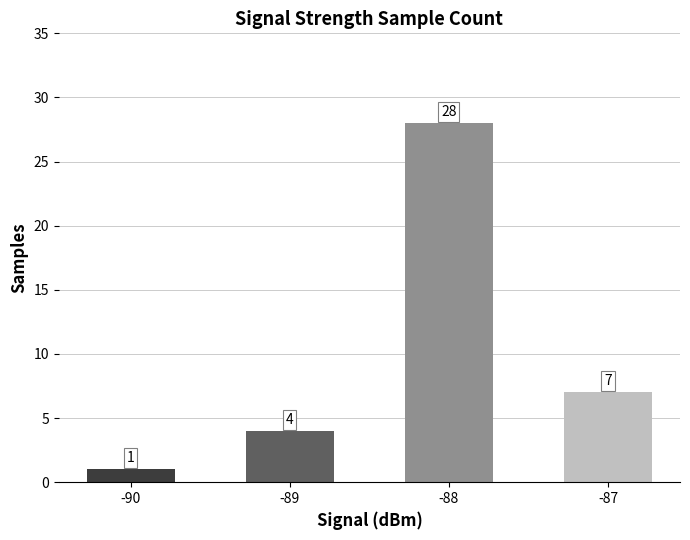

True or false: the data shows 28 at -88.

True